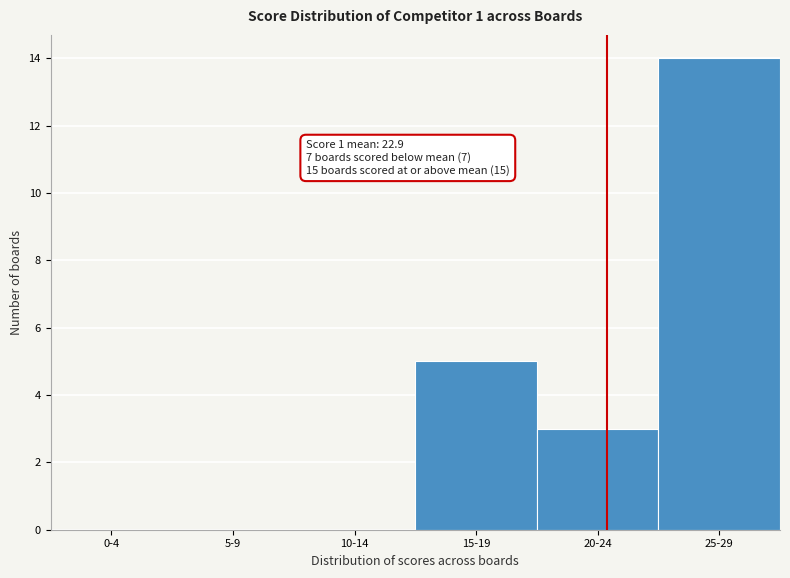

Reading right to left, extract all data points from this chart.

25-29=14	20-24=3	15-19=5	10-14=0	5-9=0	0-4=0